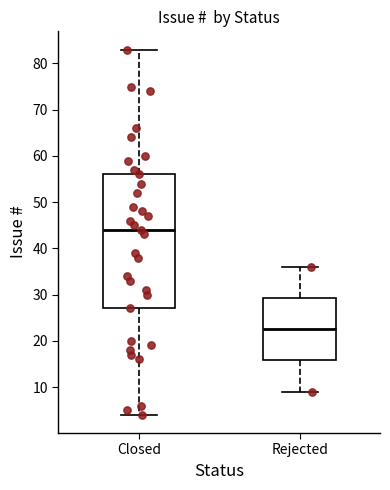

Reading left to right, read every box against the y-axis: the position of its median line, the range the box covers, and the ends of its whiskers. The values are not printed on the chart, so give them approximately, as read against the axis.

Closed: median 44, box 27 to 56, whiskers 4 to 83
Rejected: median 23, box 16 to 29, whiskers 9 to 36